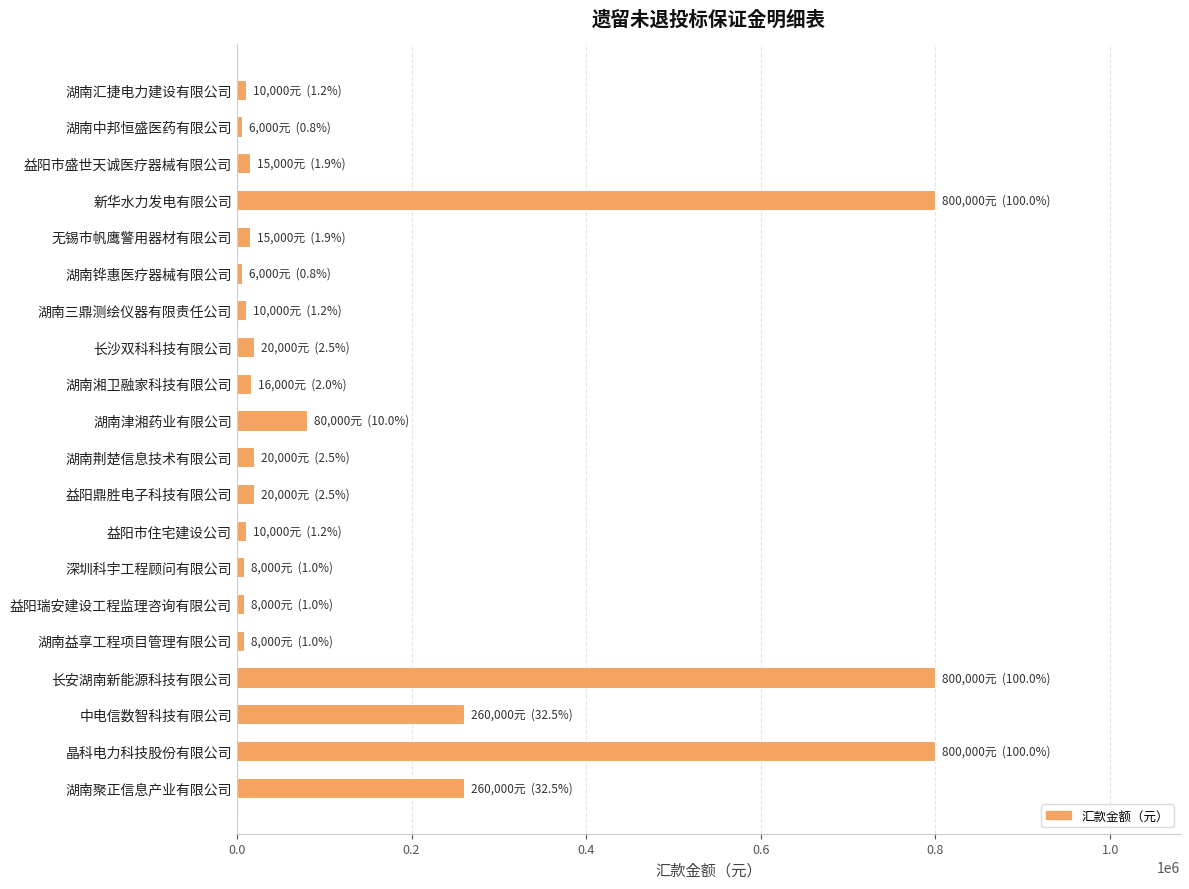

Are the bars horizontal?

Yes